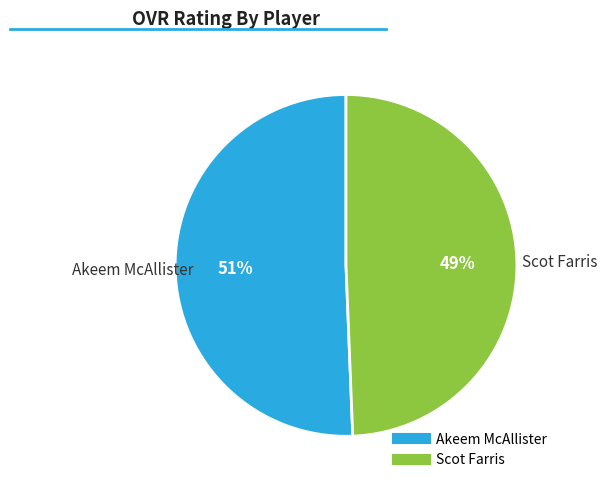

Do Akeem McAllister and Scot Farris together represent more than half of the pie?

Yes